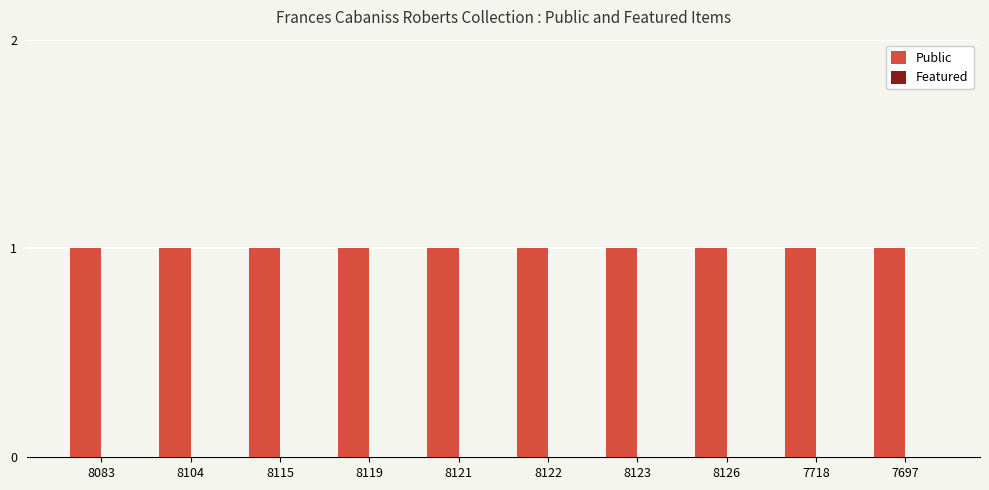

Count the number of data series in this chart.

2